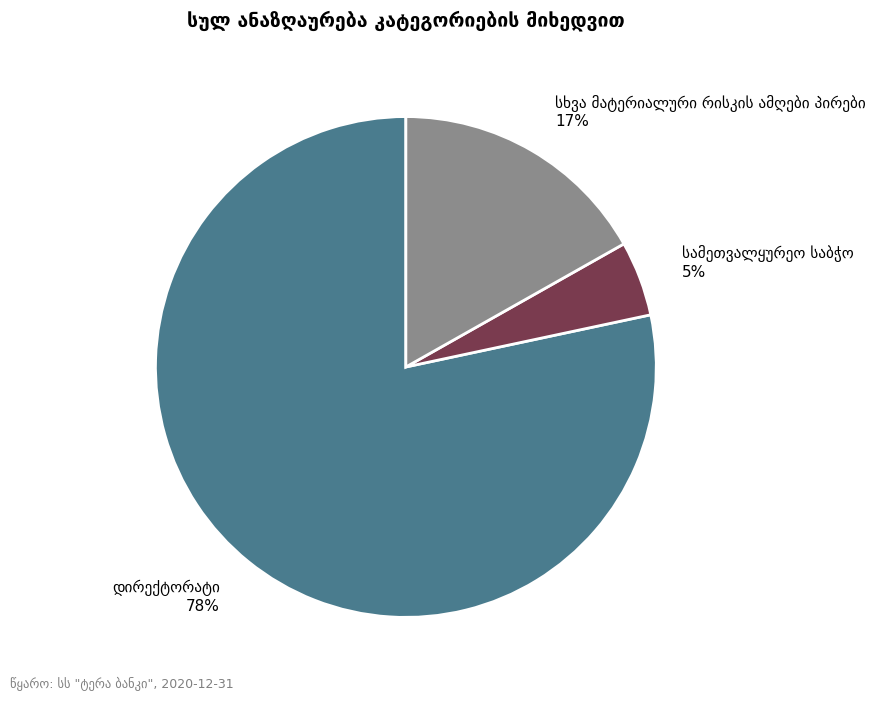

To the nearest percent, what is the average slice percentage?

33%